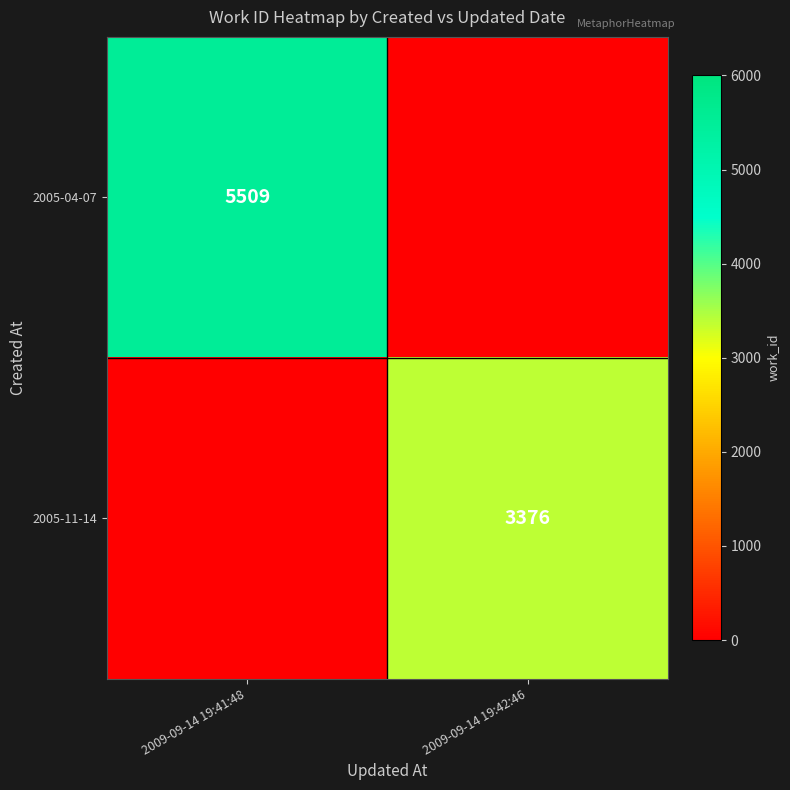

Is the value of 2005-11-14 at 2009-09-14 19:42:46 greater than the value of 2005-04-07 at 2009-09-14 19:41:48?

No